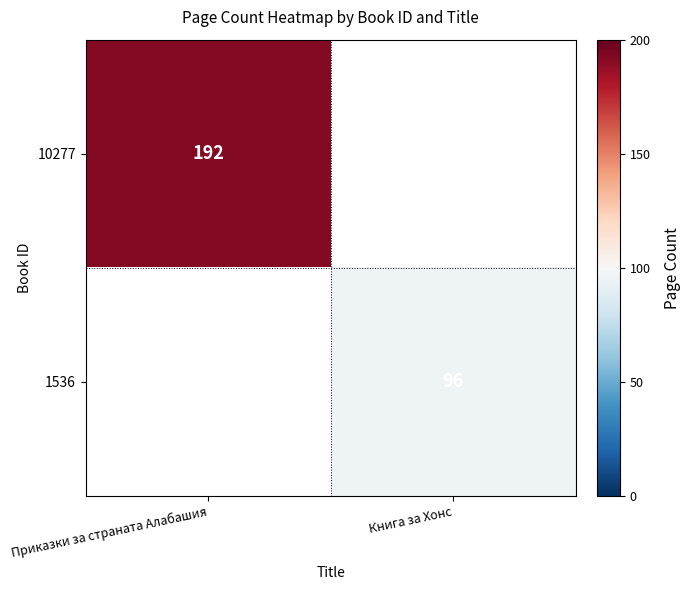

Is it true that 1536 equals 96 at Книга за Хонс?

True